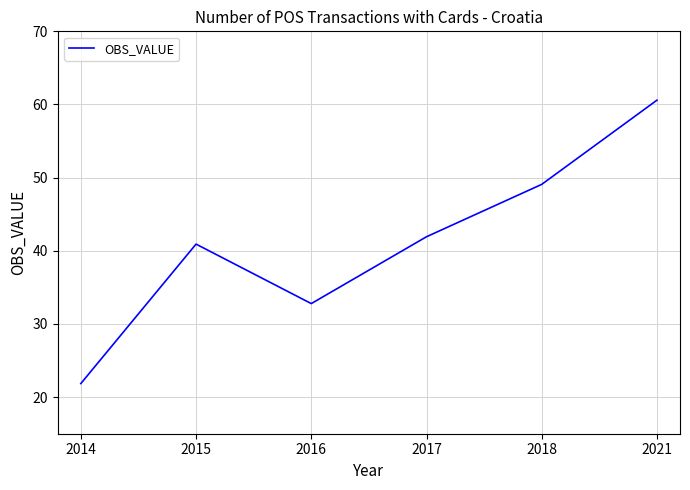

Is it true that the value at 2014 is 37.0?

False